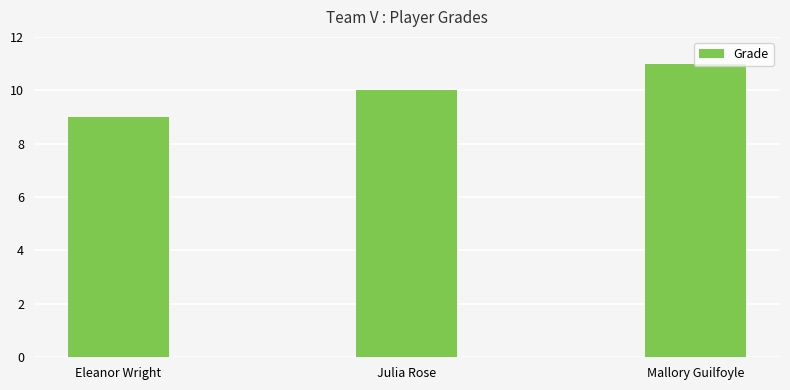

Is it true that the value at Julia Rose is 14?

False